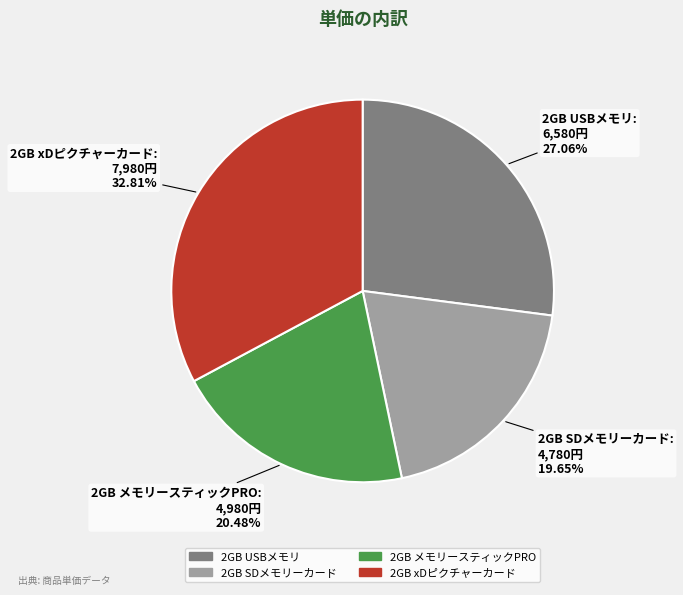

Which slice is the smallest?

2GB SDメモリーカード